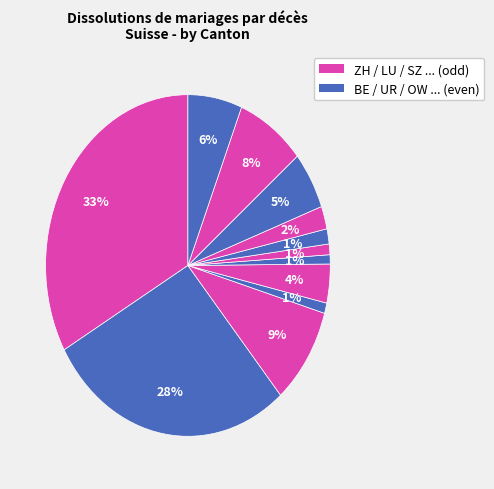

How many segments does this pie chart have?

12